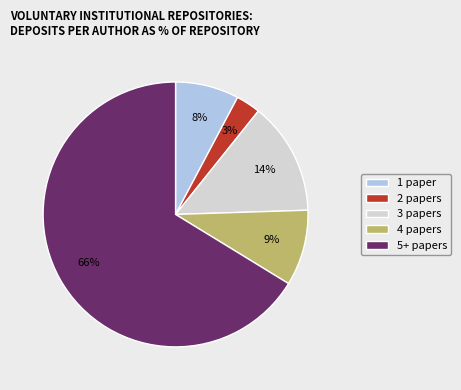

To the nearest percent, what percentage of the pie is 3 papers?

14%